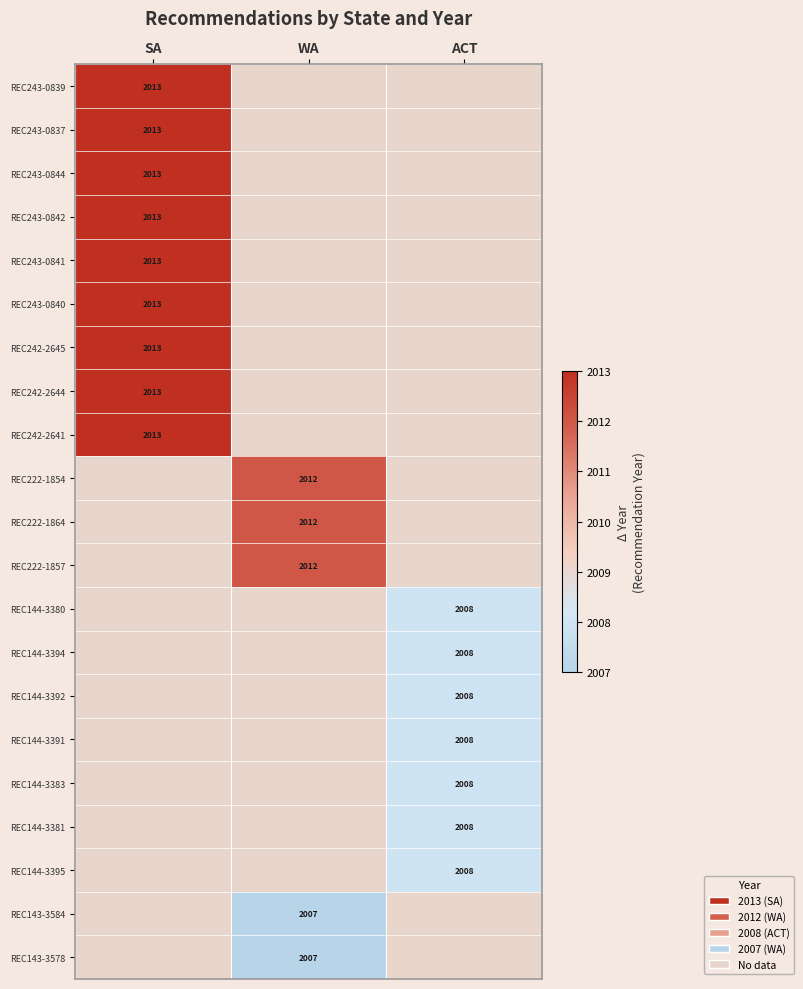

The REC144-3394 series shows 962 at ACT. True or false?

False